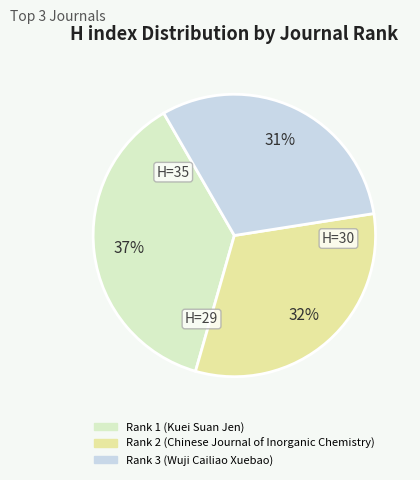

How many segments does this pie chart have?

3